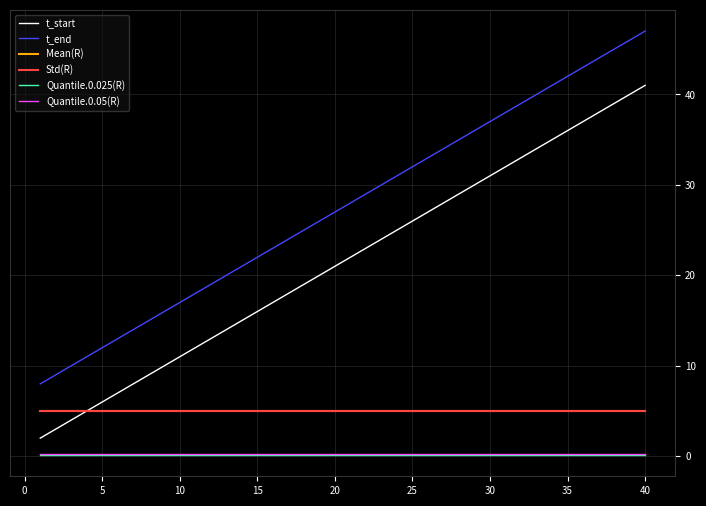

Is this an area chart (filled region under the line)?

No